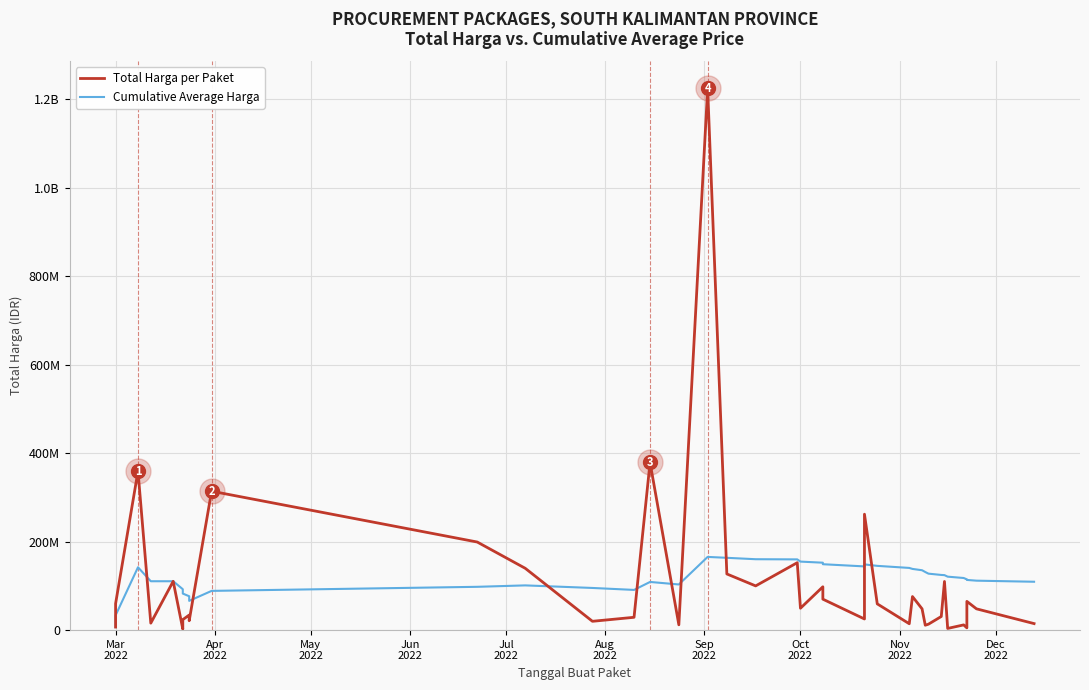

Reading left to right, transcribe all the data shown in this chart.

Total Harga per Paket: 6936000.0	59935000.0	359500000.0	15787200.0	110389990.0	2395750.0	23680800.0	34132505.0	27720000.0	21231000.0	314121780.0	199200000.0	139800000.0	19950000.0	29000000.0	379075000.0	12000000.0	1224682000.0	127000000.0	100000000.0	152477000.0	49478000.0	98000000.0	70000000.0	25200000.0	262118150.0	59375000.0	14400000.0	75920000.0	48140000.0	11100000.0	13442000.0	30800000.0	110000000.0	3825000.0	11800000.0	5093000.0	65000000.0	48140000.0	14750000.0
Cumulative Average Harga: 6936000.0	33435500.0	142123666.7	110539550.0	110509638.0	92490656.7	82660677.1	76594655.6	71164138.3	66170824.5	88711820.5	97919168.8	101140771.2	95341430.4	90918668.3	108928439.1	103226766.2	165529834.7	163501948.7	160326851.2	159953048.8	154931455.7	152456175.0	149020501.0	144067681.0	148608083.7	145303154.6	140628042.0	138396730.2	135388172.5	131378876.6	127693349.2	124757187.1	124323152.2	120880347.9	117850338.2	114802842.6	113492241.4	111816542.9	109389879.4